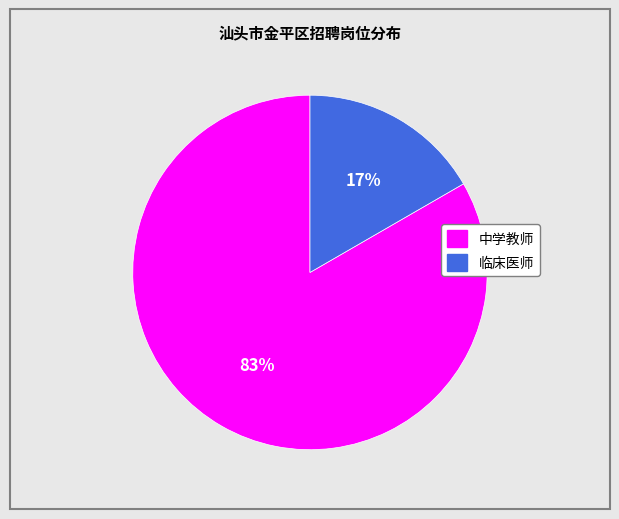

Do 临床医师 and 中学教师 together represent more than half of the pie?

Yes